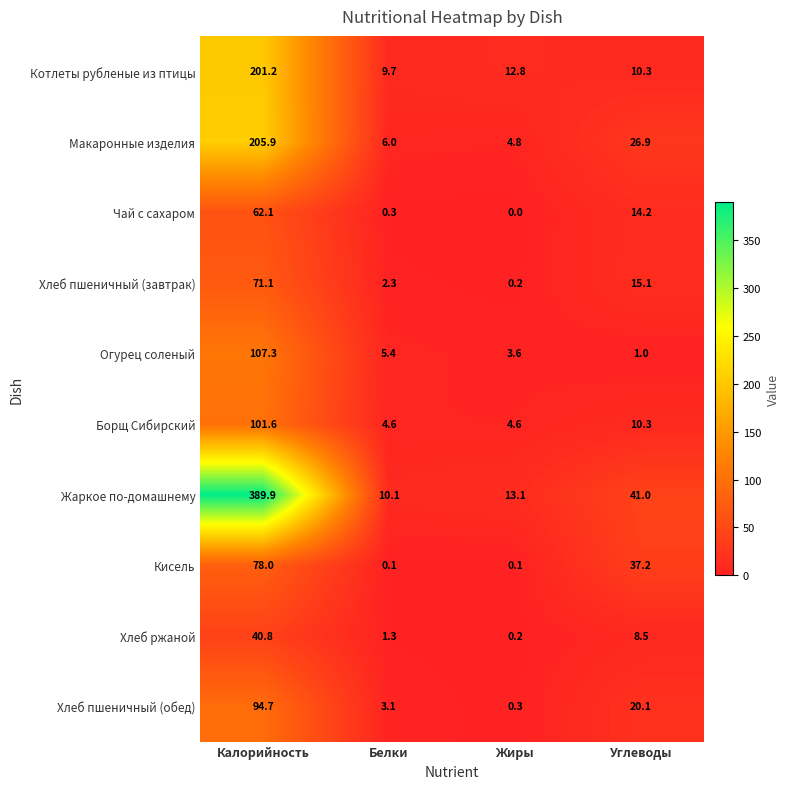

The Огурец соленый series shows 5.4 at Белки. True or false?

True